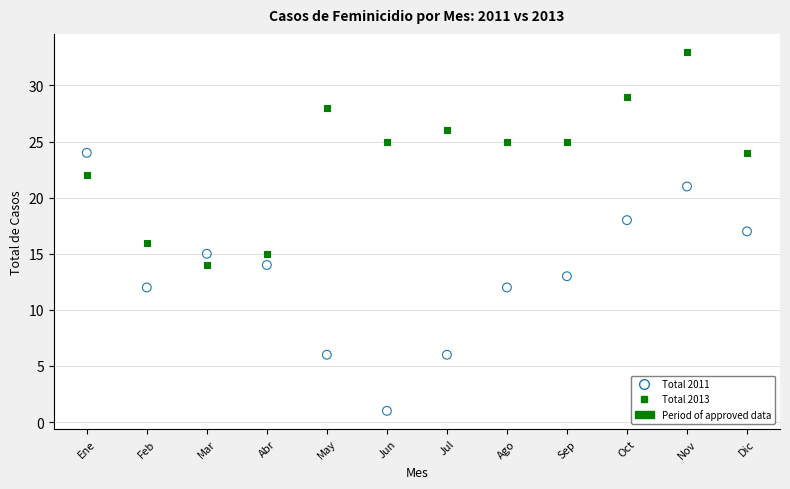

Across all data points, what is the range of X values (max minus min)?

11